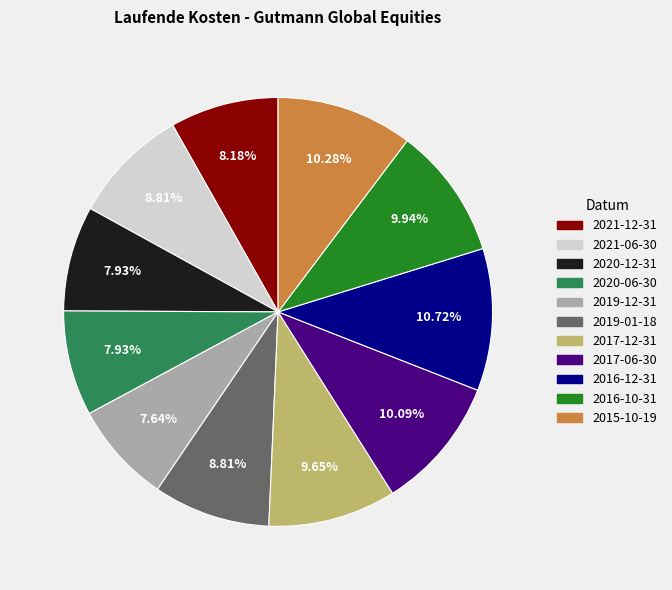

Is the sum of 2019-01-18 and 2021-06-30 greater than half?

No